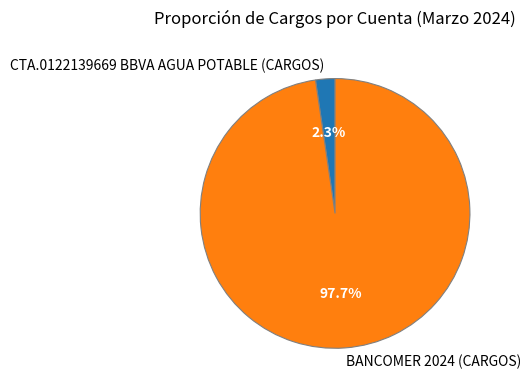

How many segments does this pie chart have?

2